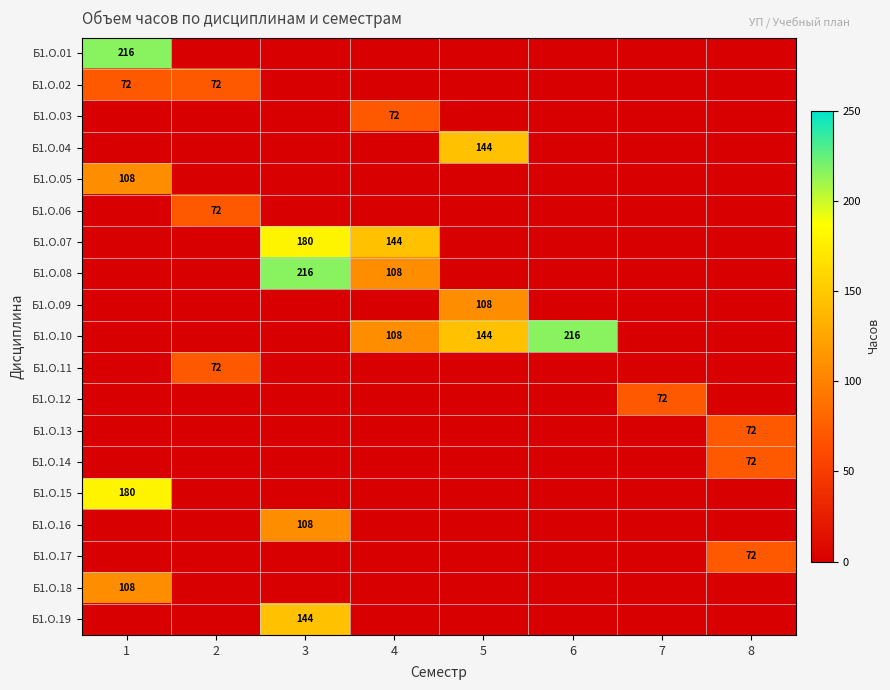

The value of Б1.О.04 at 5 is 219. True or false?

False